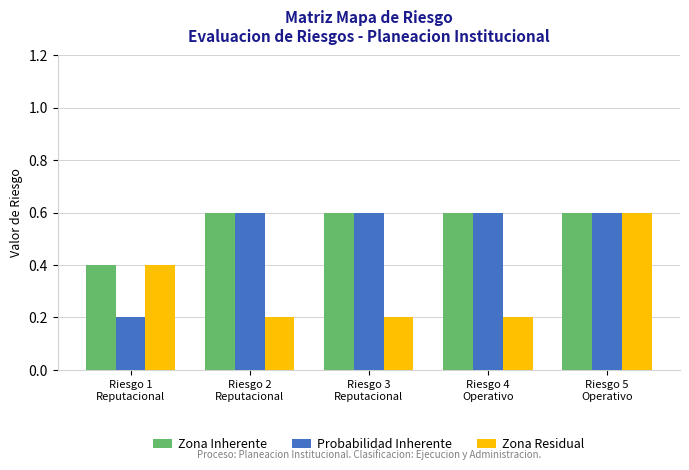

How many series are shown in this chart?

3